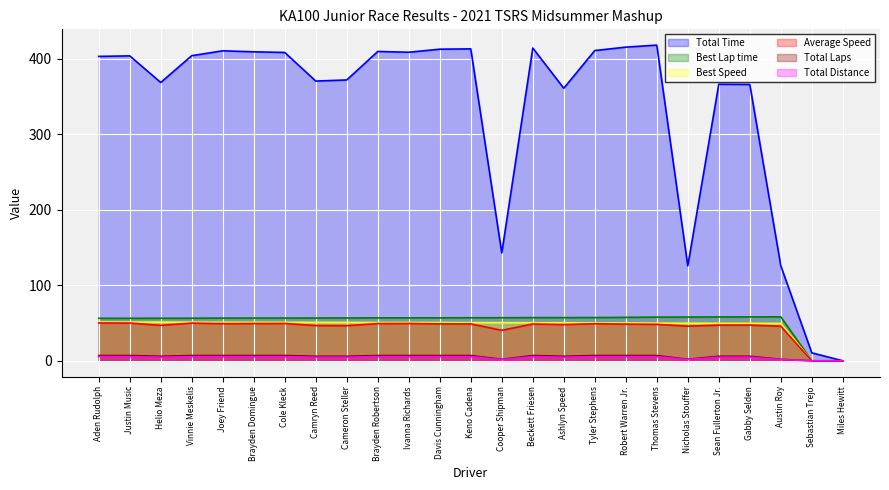

Rank the series by their maximum value, from highest to lowest.

Total Time, Best Lap time, Best Speed, Average Speed, Total Distance, Total Laps